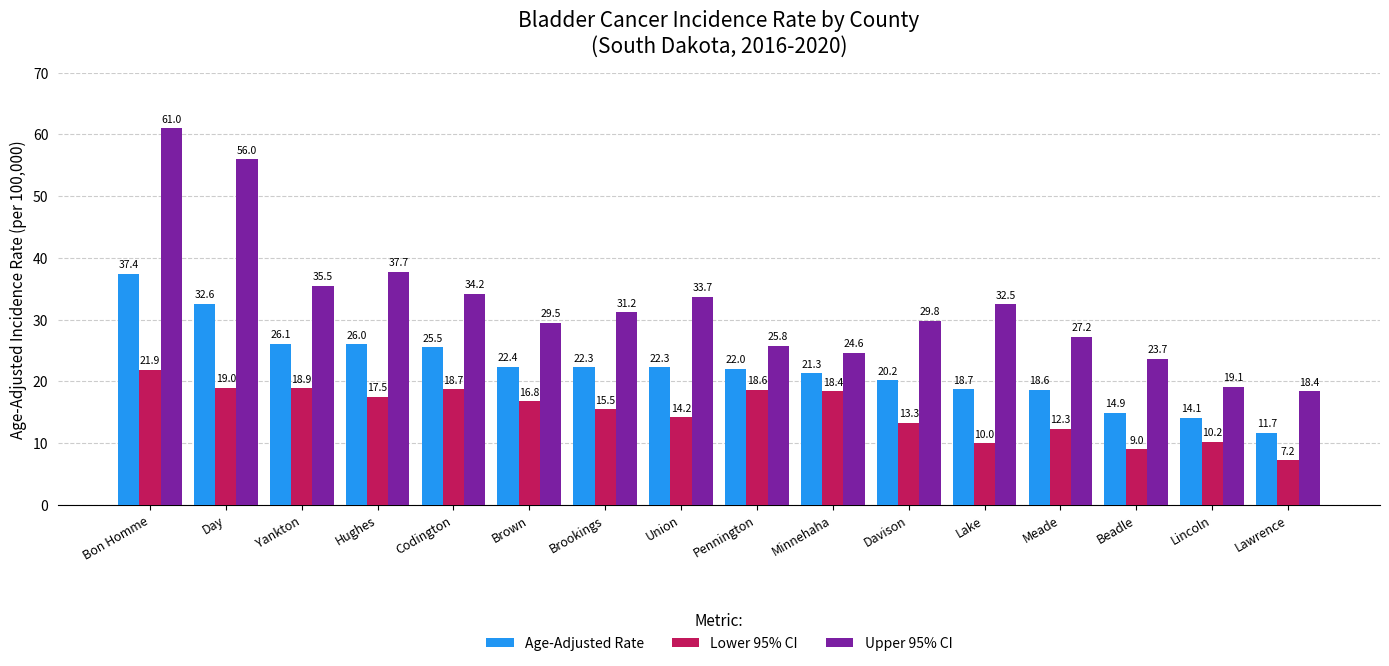

Rank the categories by Upper 95% CI value from highest to lowest.

Bon Homme, Day, Hughes, Yankton, Codington, Union, Lake, Brookings, Davison, Brown, Meade, Pennington, Minnehaha, Beadle, Lincoln, Lawrence